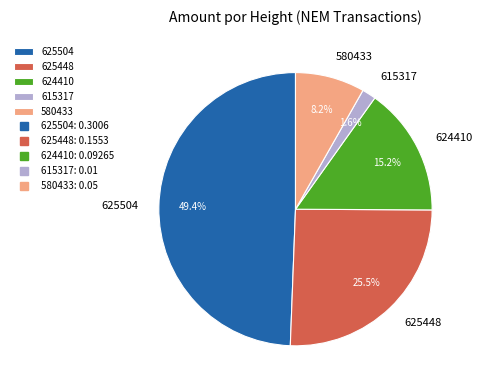

To the nearest percent, what percentage of the pie is 615317?

2%